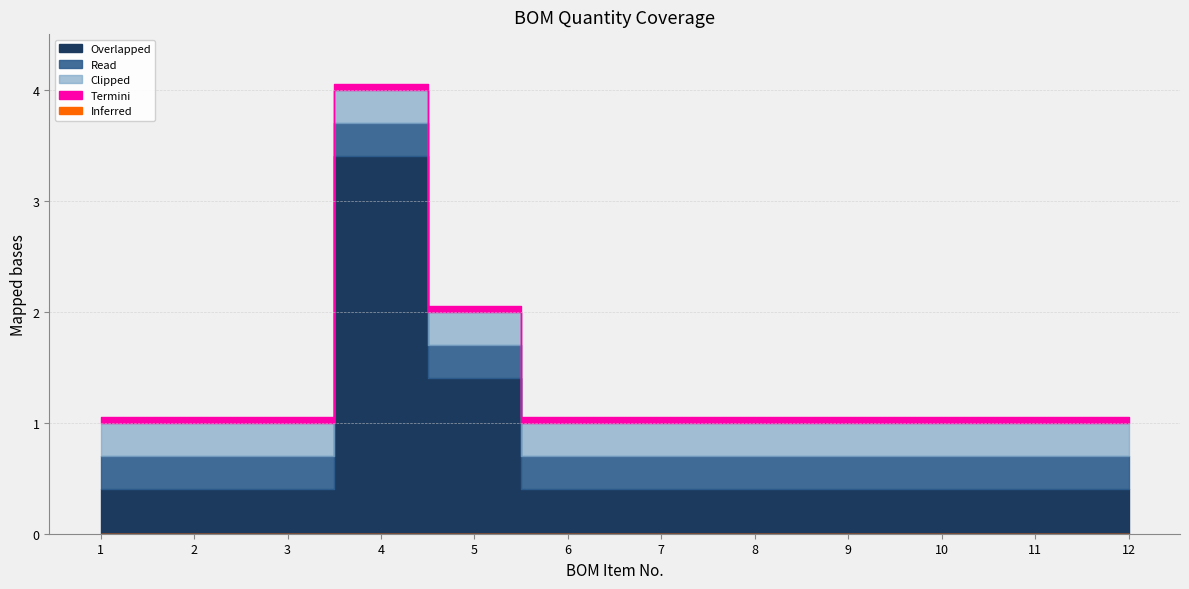

At which category does the chart reach its peak across all series?

4